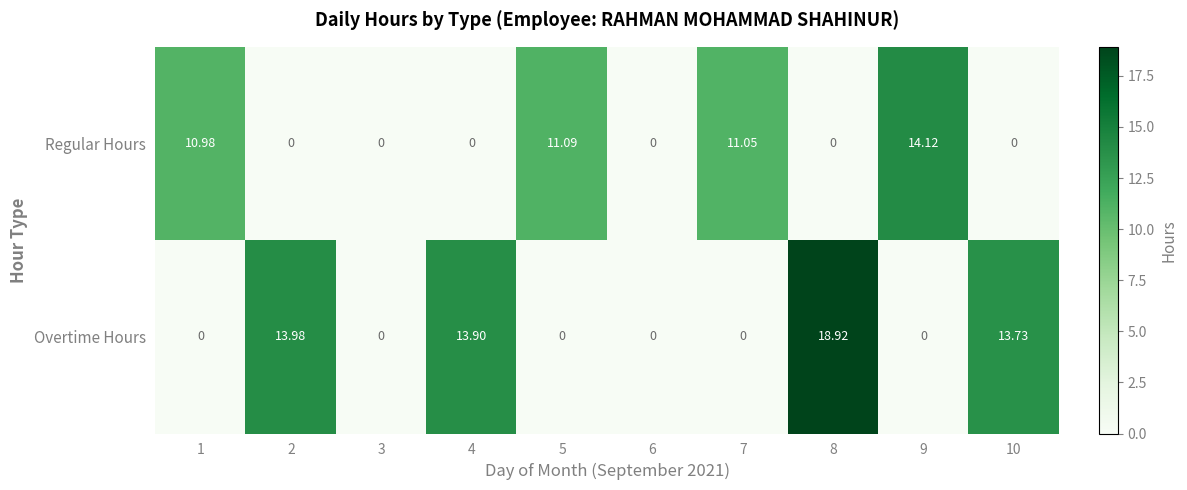

Which series changed the most between 1 and 7?

Regular Hours